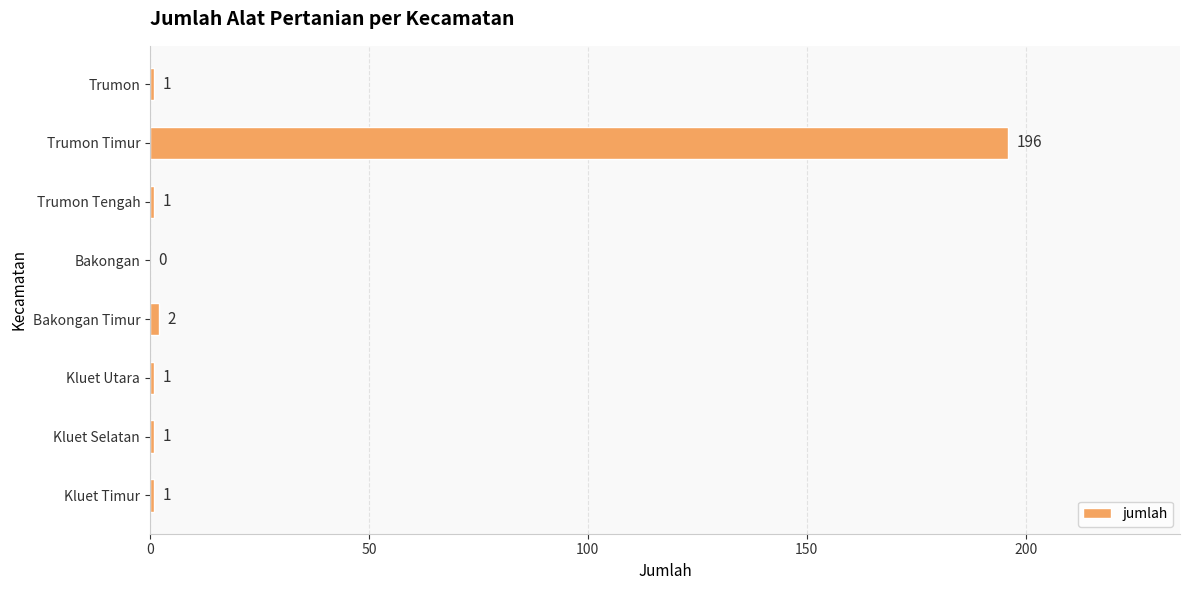

What is the maximum value shown in the chart?

196